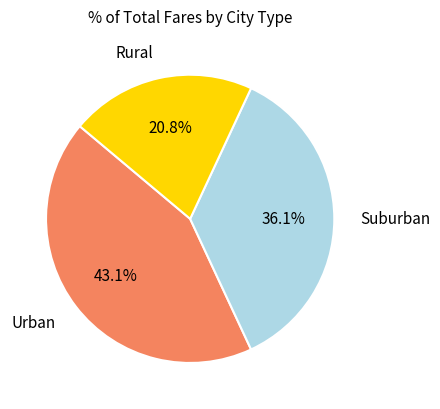

Rank the categories by value from highest to lowest.

Urban, Suburban, Rural